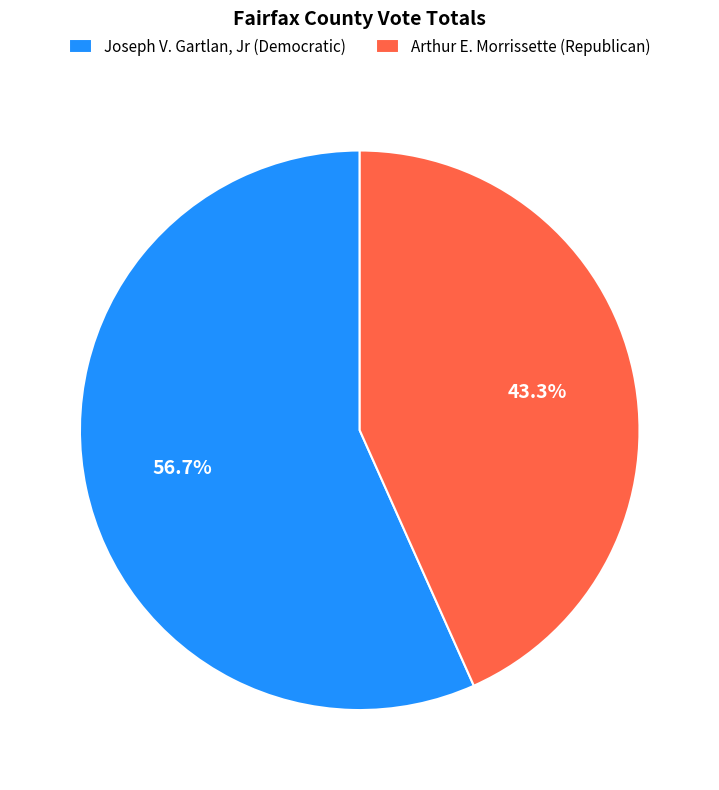

What percentage is NOT represented by Arthur E. Morrissette (Republican)?

56.7%